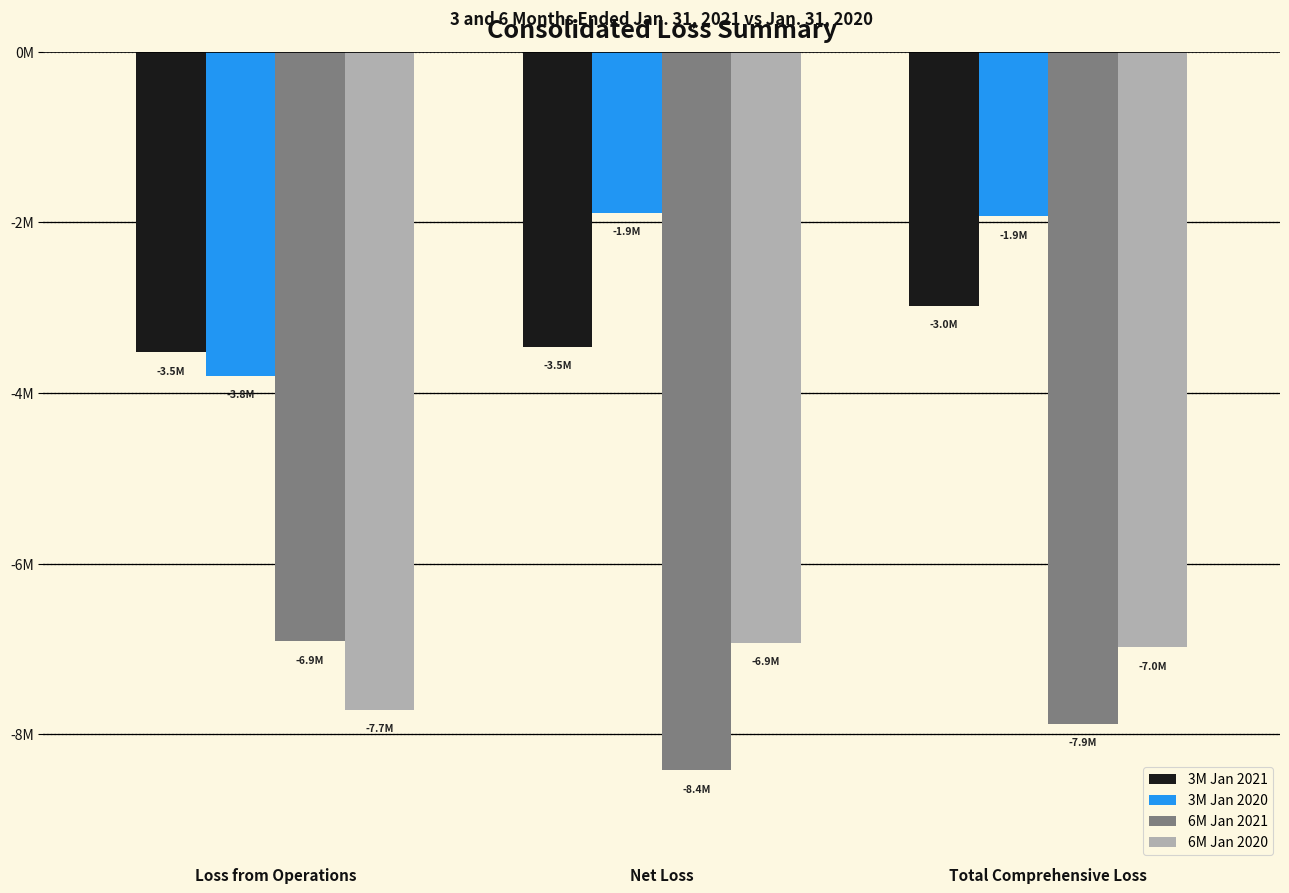

Is it true that 6M Jan 2020 equals -6931238 at Net Loss?

True